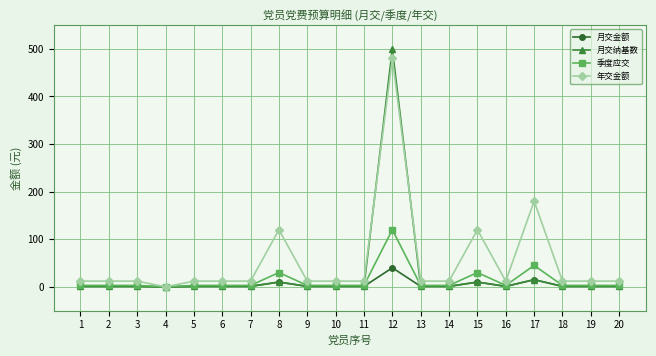

Which series has the largest range (max minus min)?

月交纳基数